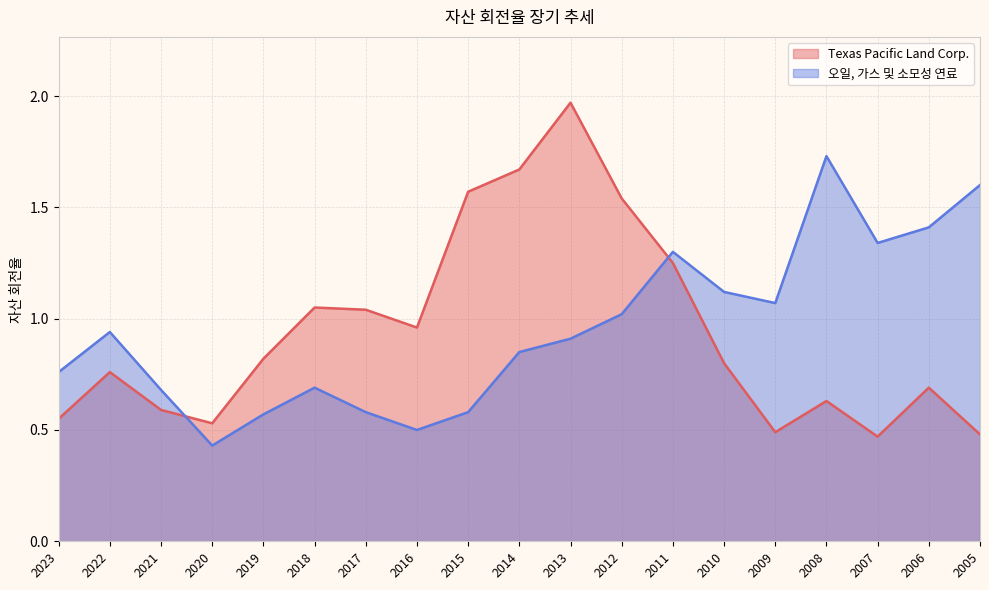

Between 2013 and 2006, which series saw the biggest shift?

Texas Pacific Land Corp.